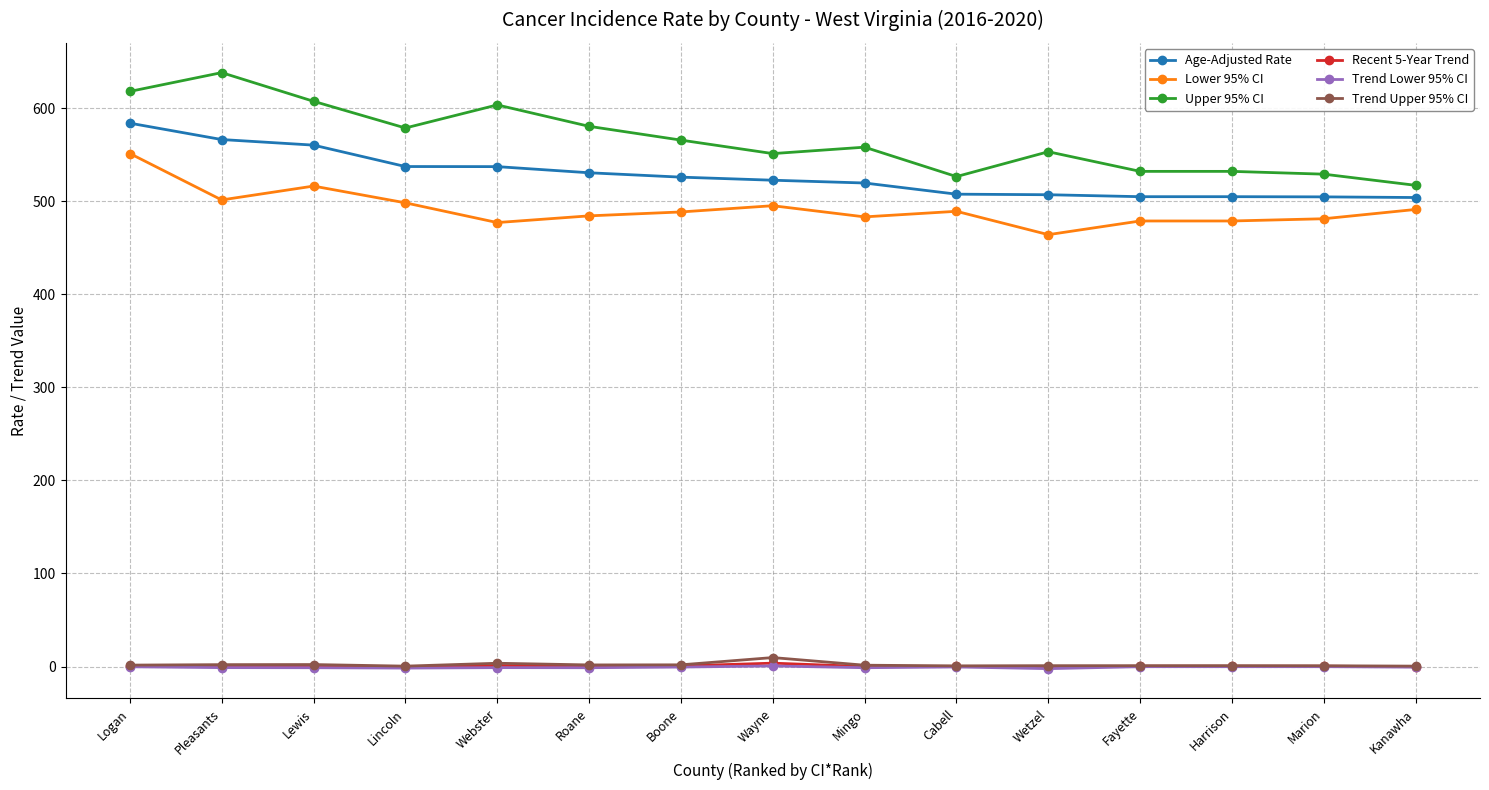

True or false: Trend Upper 95% CI and Upper 95% CI intersect in this chart.

False